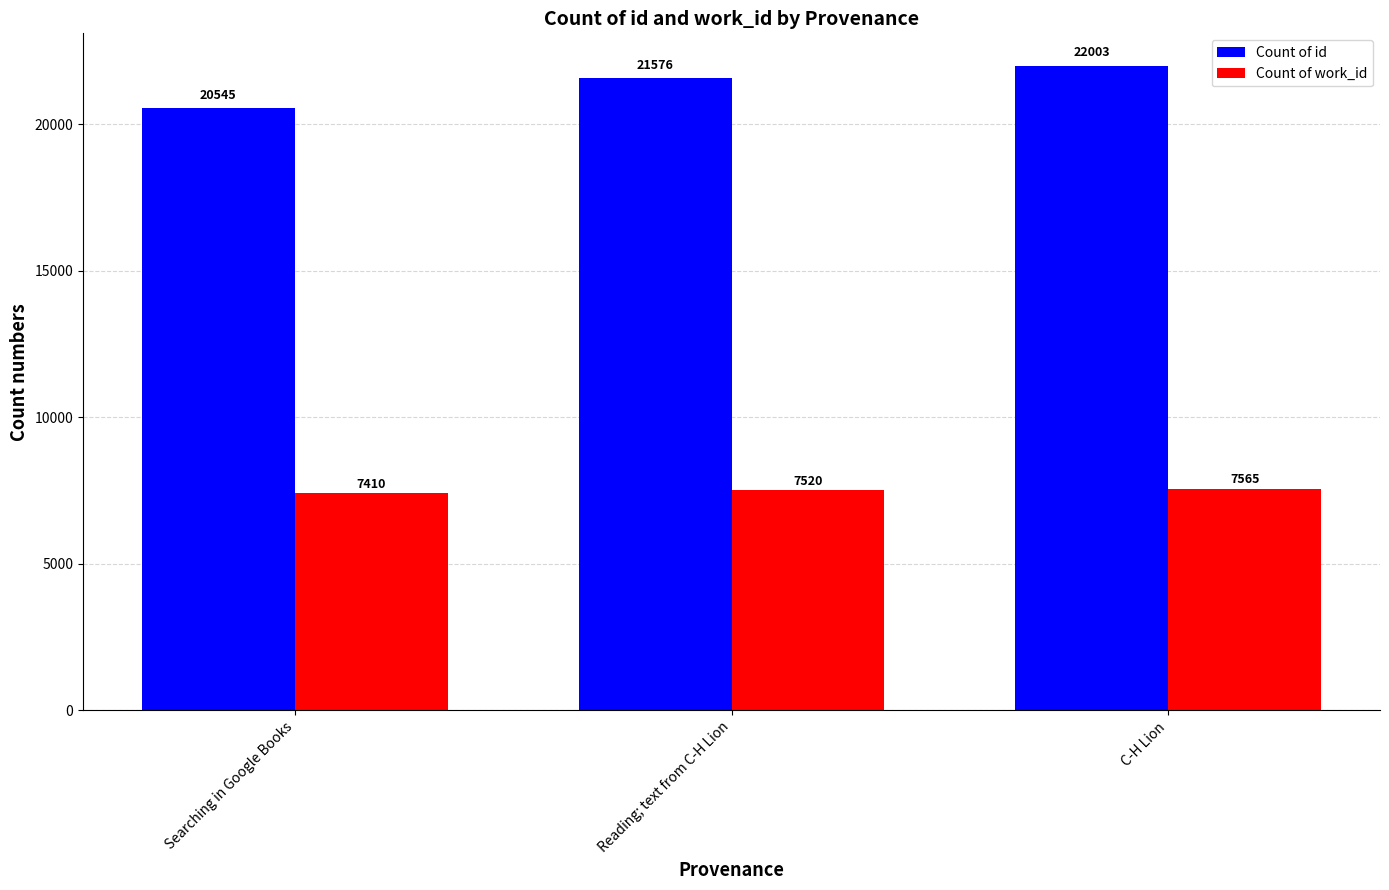

What is the spread (max minus min) of values at Searching in Google Books?

13135